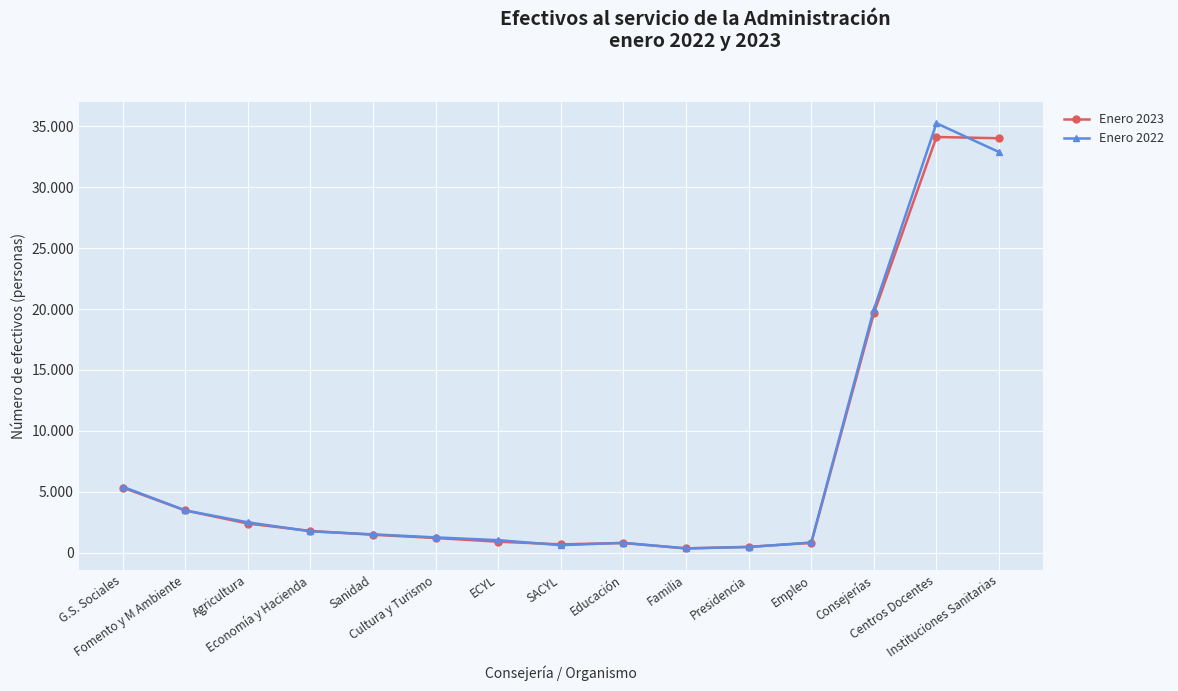

Is the value of Enero 2023 at Agricultura greater than the value of Enero 2022 at Economía y Hacienda?

Yes